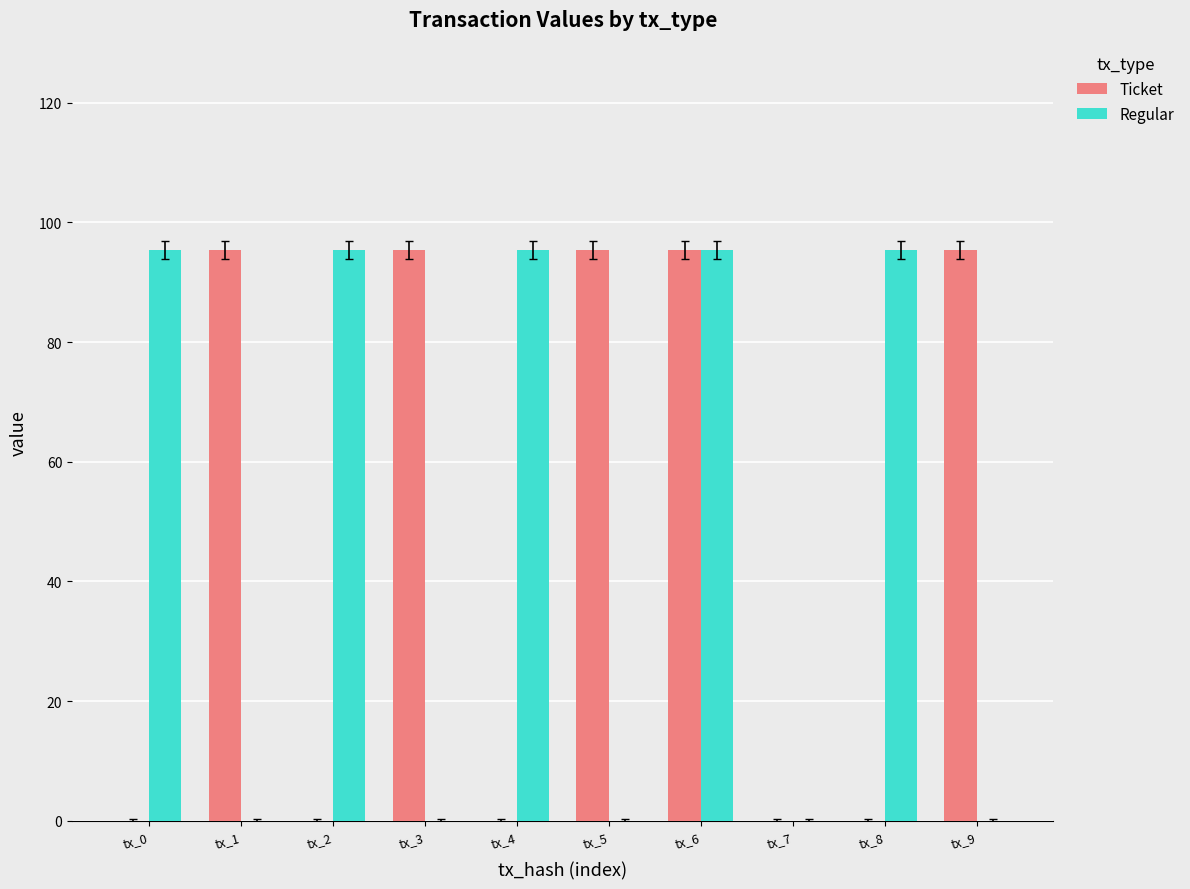

What is the total value across all series at tx_3?

95.4